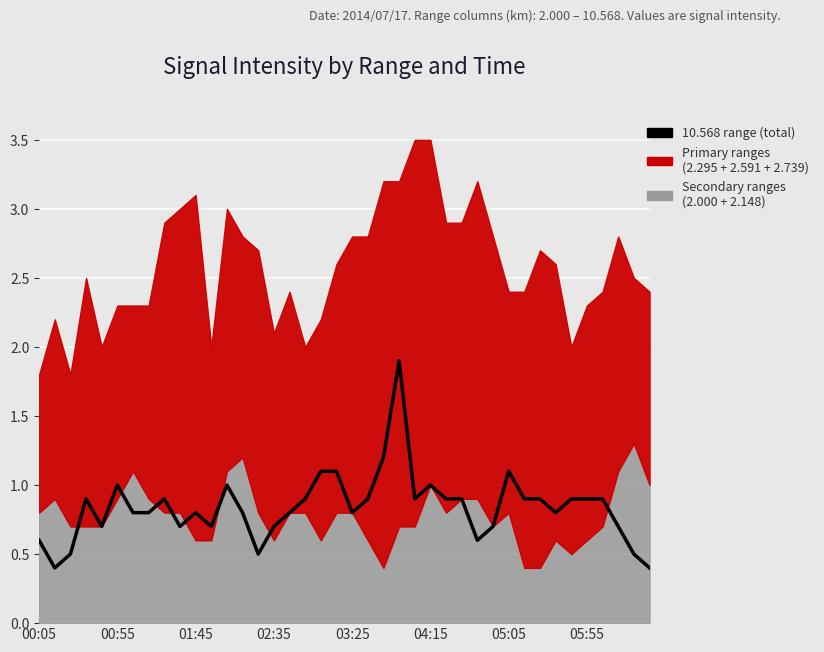

What is the sum of the values at 35 and 17?

1.8